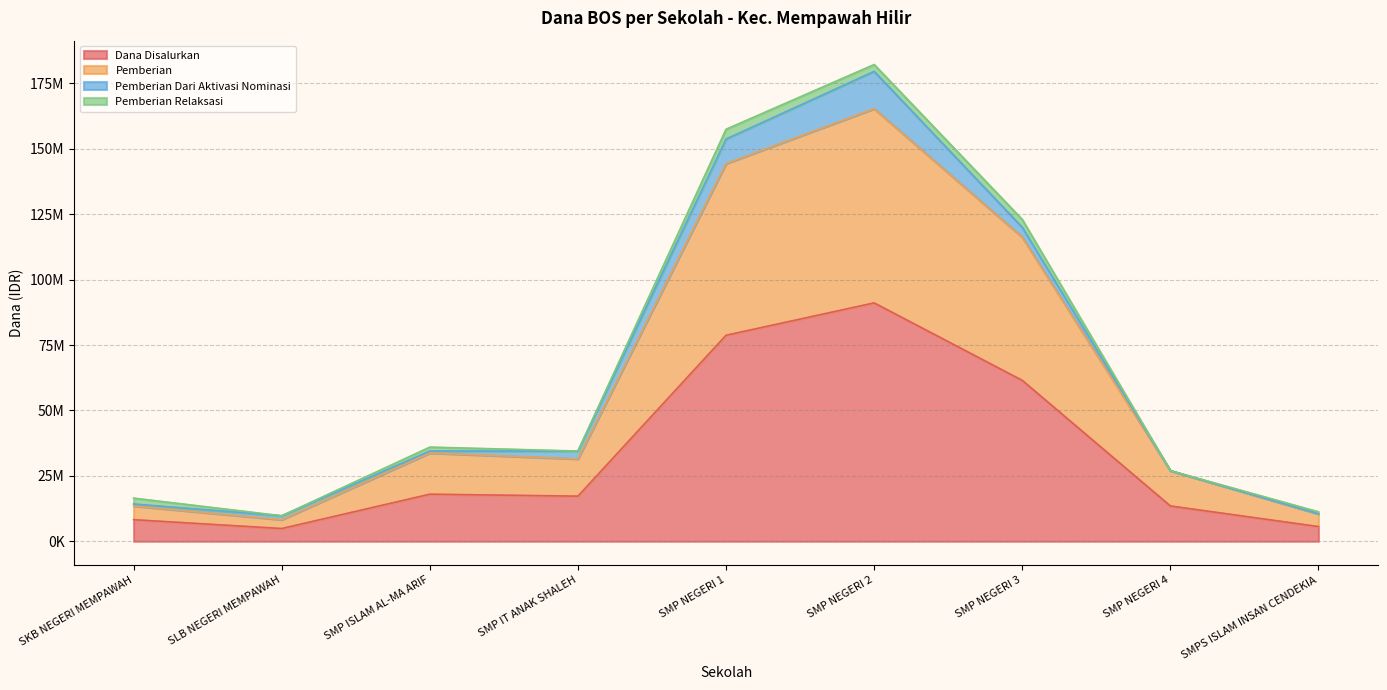

Where is the first local maximum for Pemberian?

SMP ISLAM AL-MA ARIF